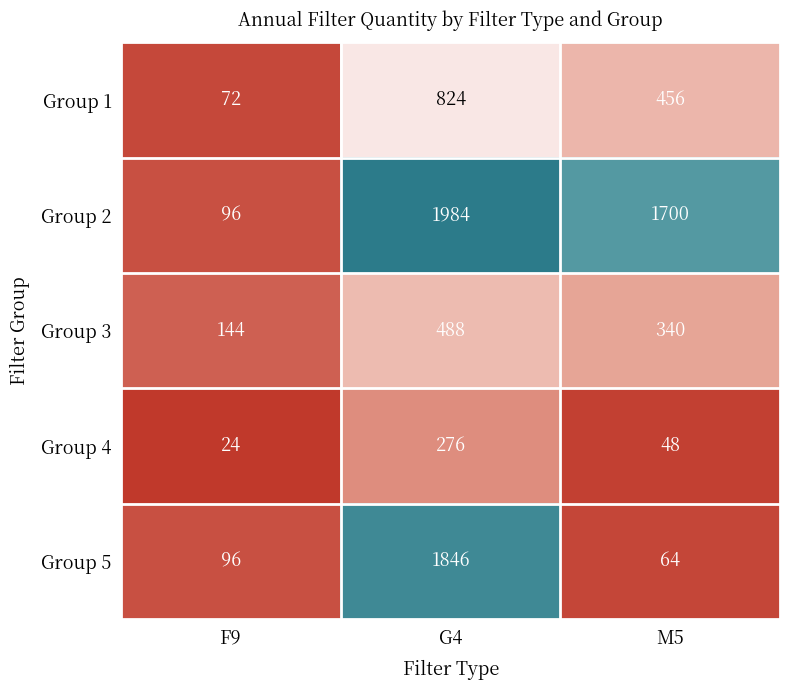

Is the value of Group 5 at F9 greater than the value of Group 4 at G4?

No